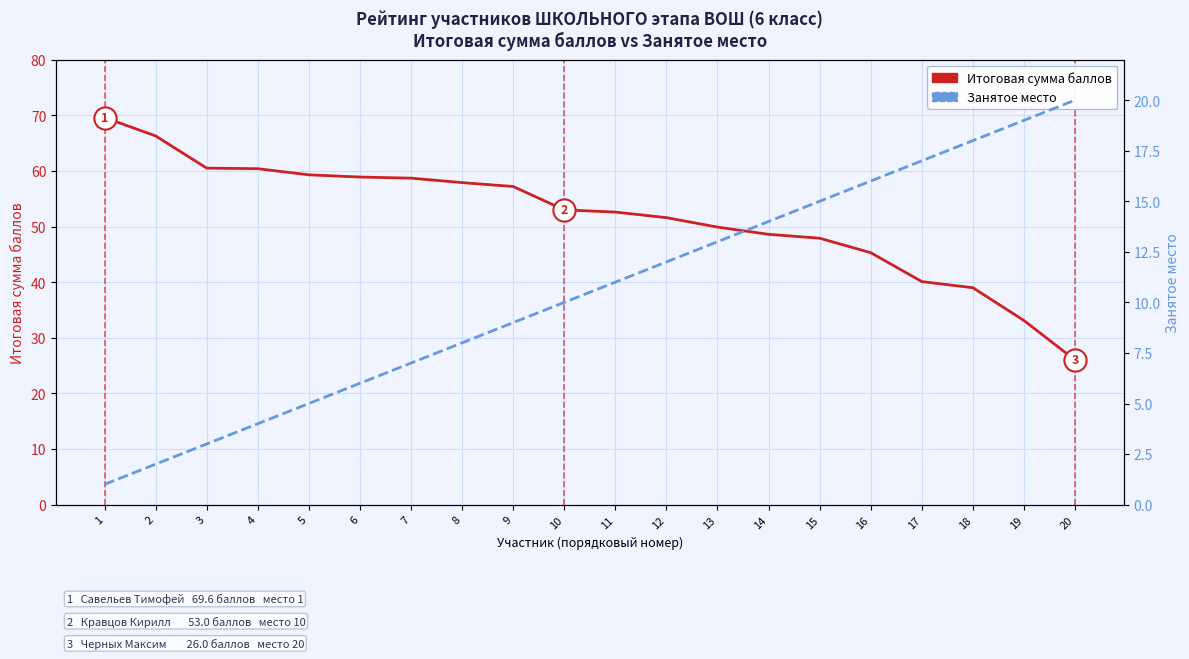

How many values in the Итоговая сумма баллов series are below 53?

10